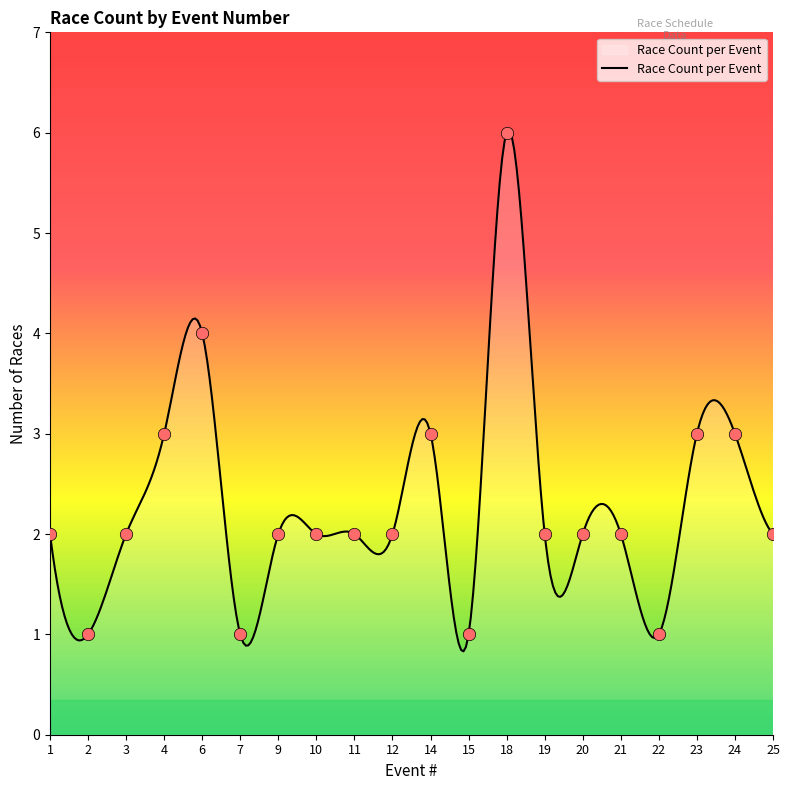

What is the change in value from 20 to 23?

+1